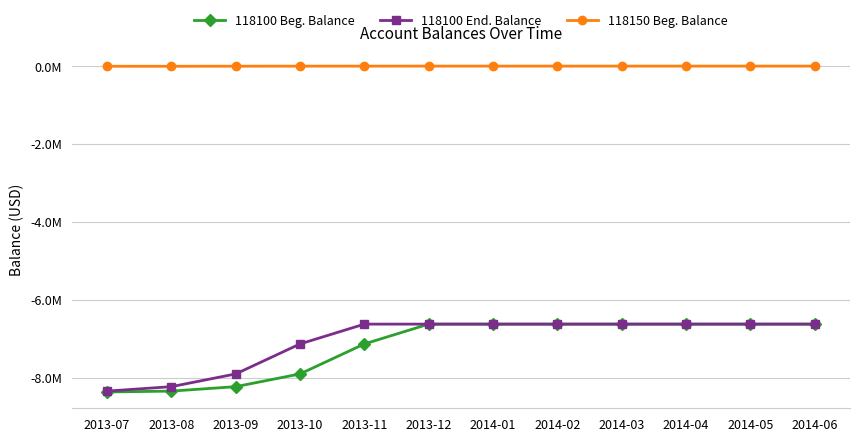

What is the label of the 11th point from the right?

2013-08